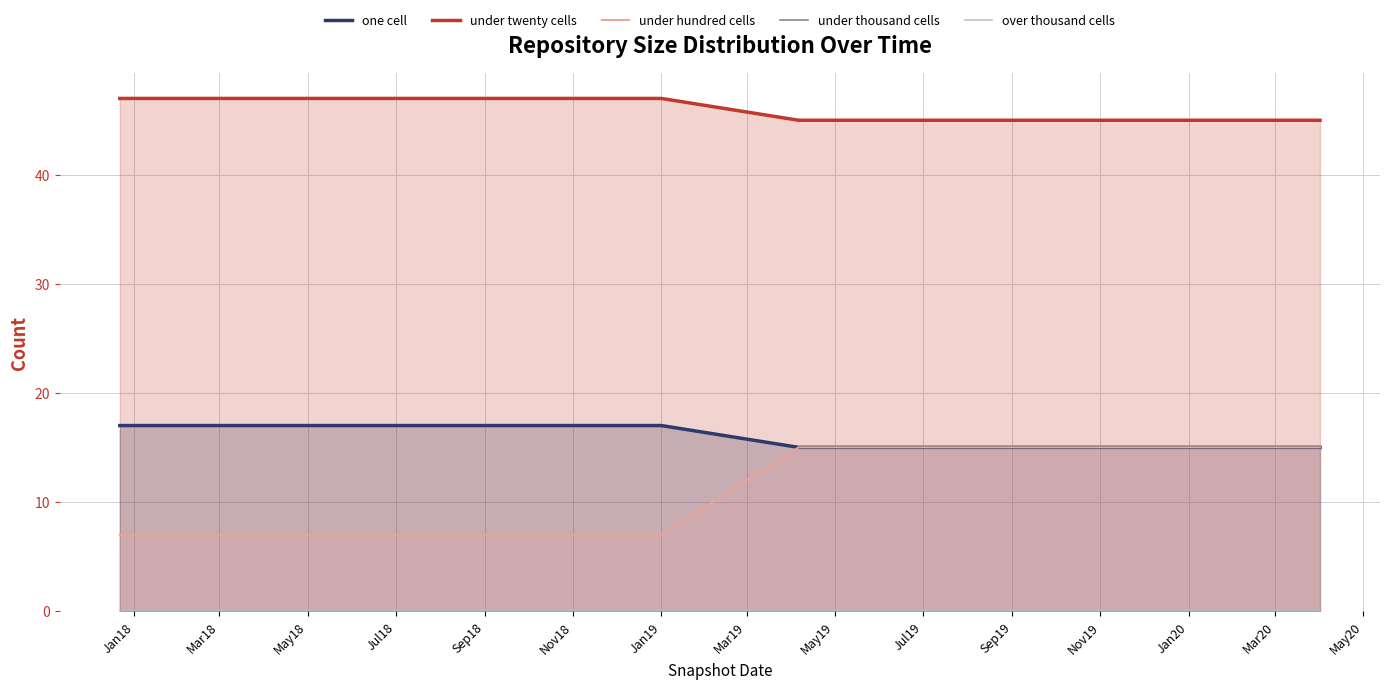

The under hundred cells series shows 4 at Jan19. True or false?

False